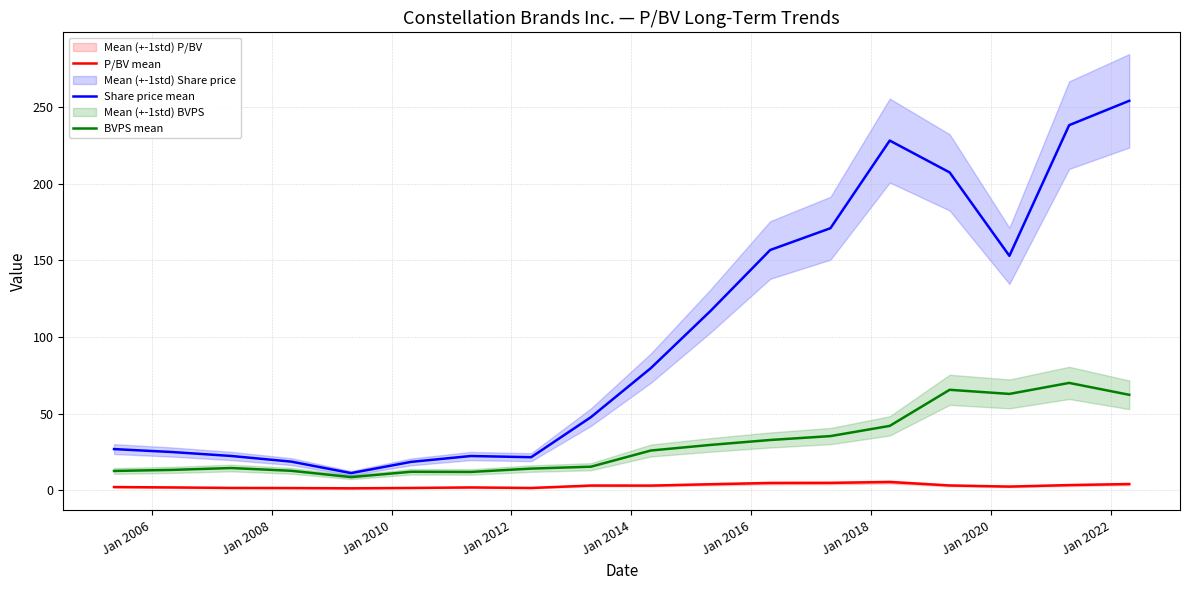

What is the difference between the maximum and second lowest values in the P/BV mean series?

4.0